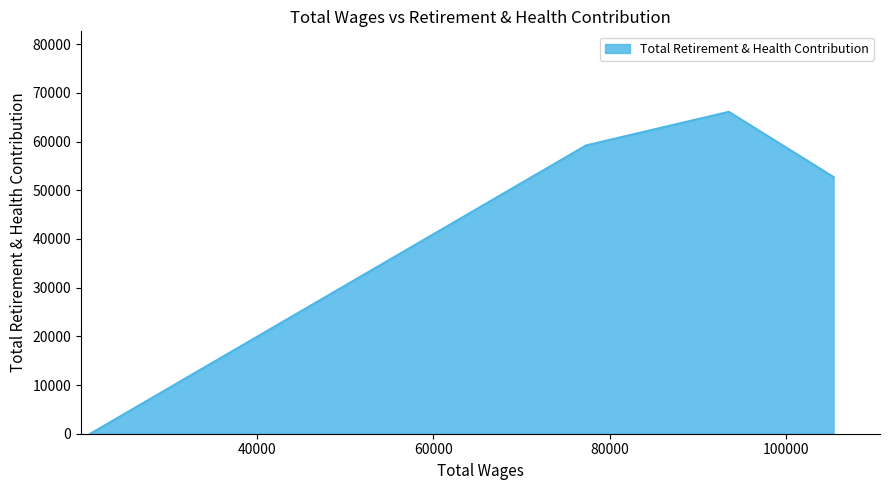

True or false: there are more than 1 points higher than both neighbors.

False